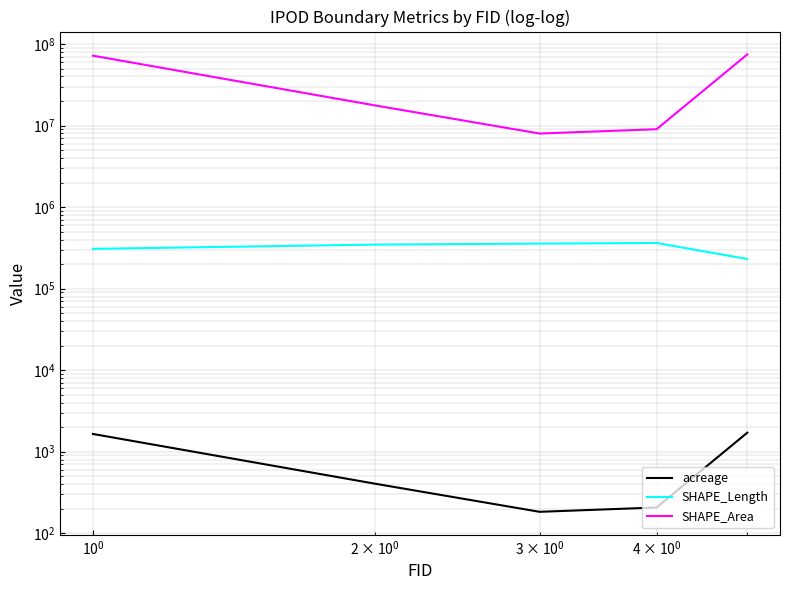

The SHAPE_Area series shows 6591203.3 at $\mathdefault{10^{-1}}$. True or false?

False